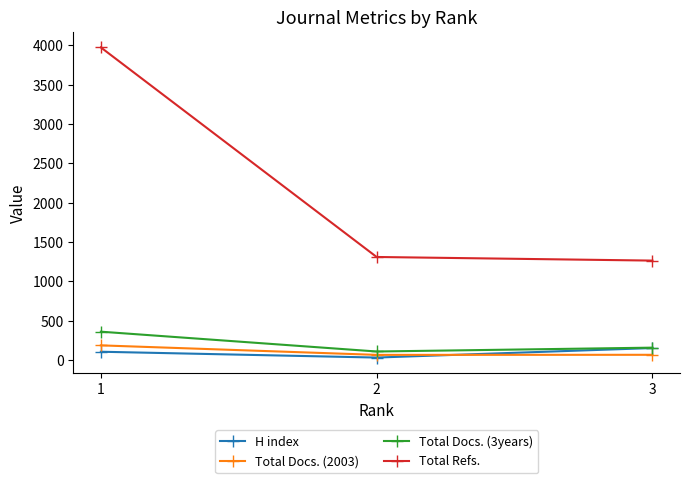

Which label corresponds to the largest value in the chart?

1